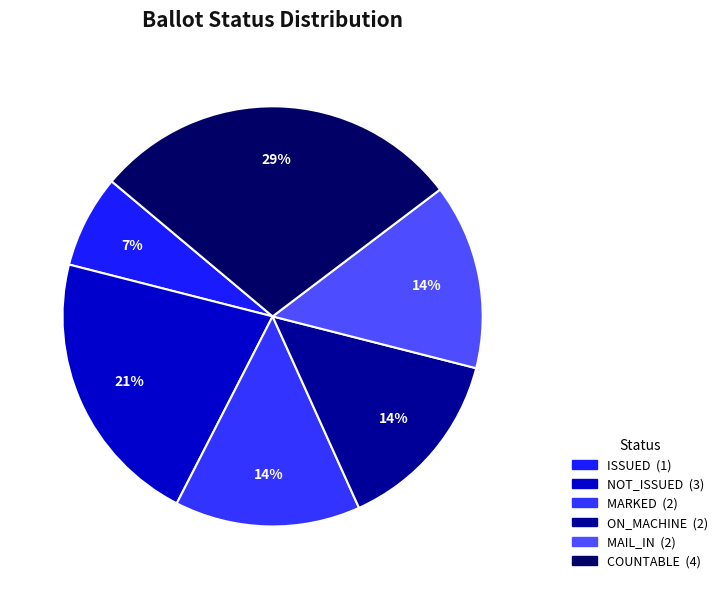

How many slices are in this pie chart?

6